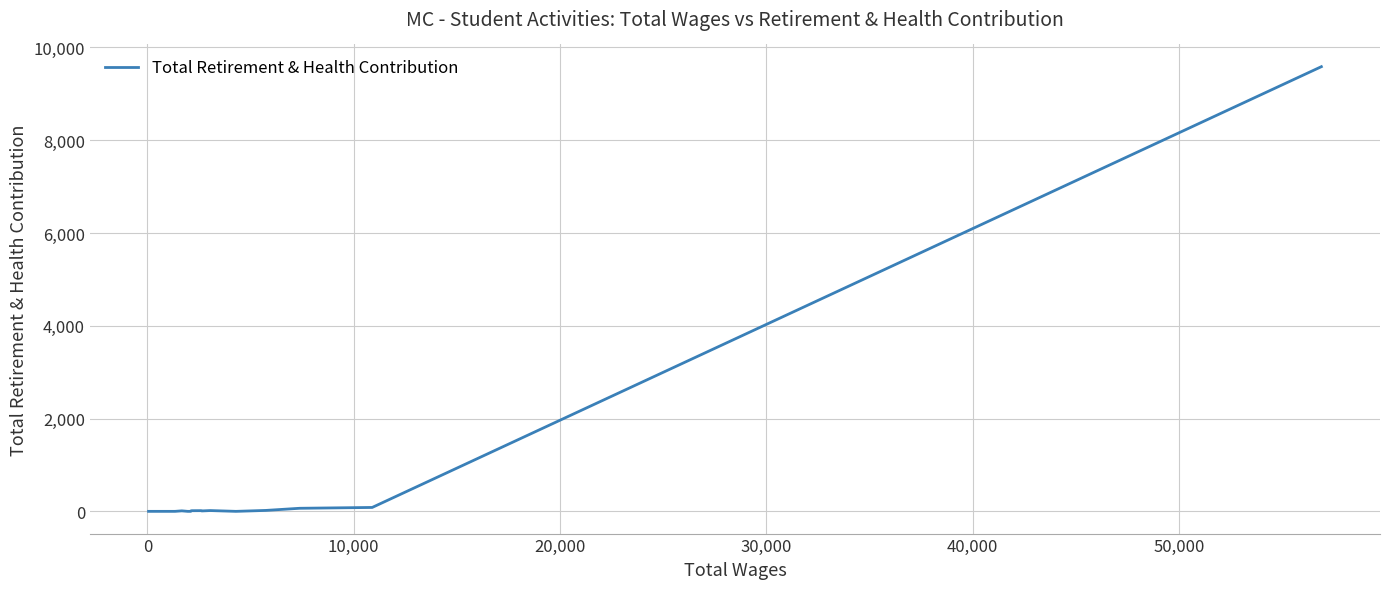

What is the difference between the maximum and minimum values?

9586